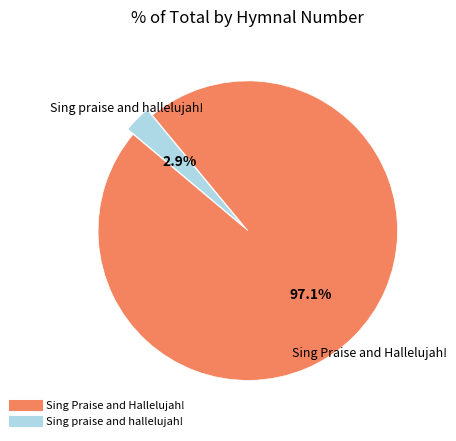

Which has a higher value, Sing Praise and Hallelujah! or Sing praise and hallelujah!?

Sing Praise and Hallelujah!